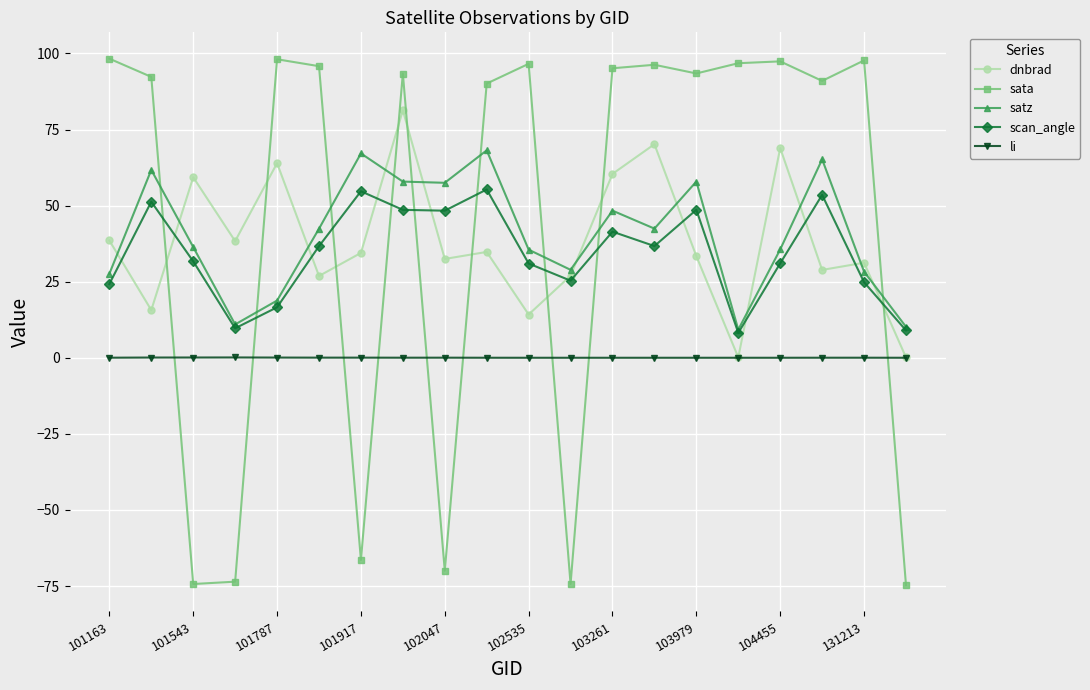

What is the minimum value for sata?

-74.7